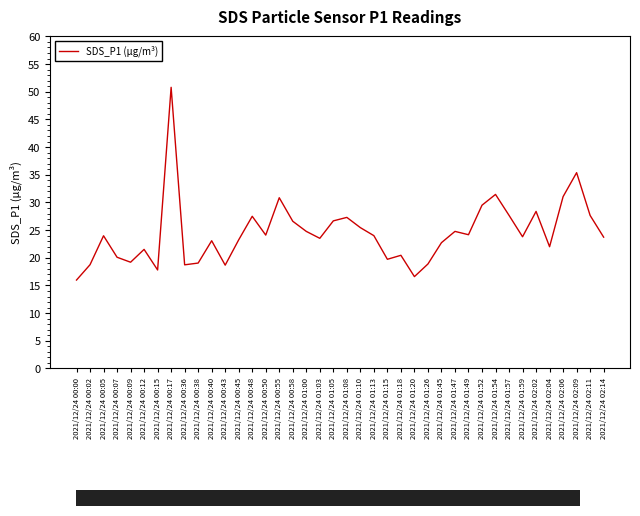

Which category has the highest value across all series?

2021/12/24 00:17